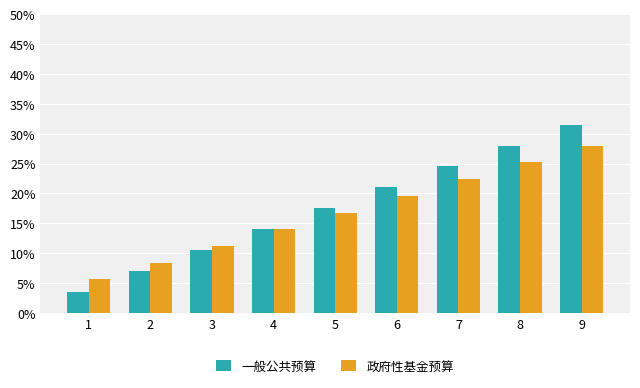

List the series in order of their peak value, lowest first.

政府性基金预算, 一般公共预算